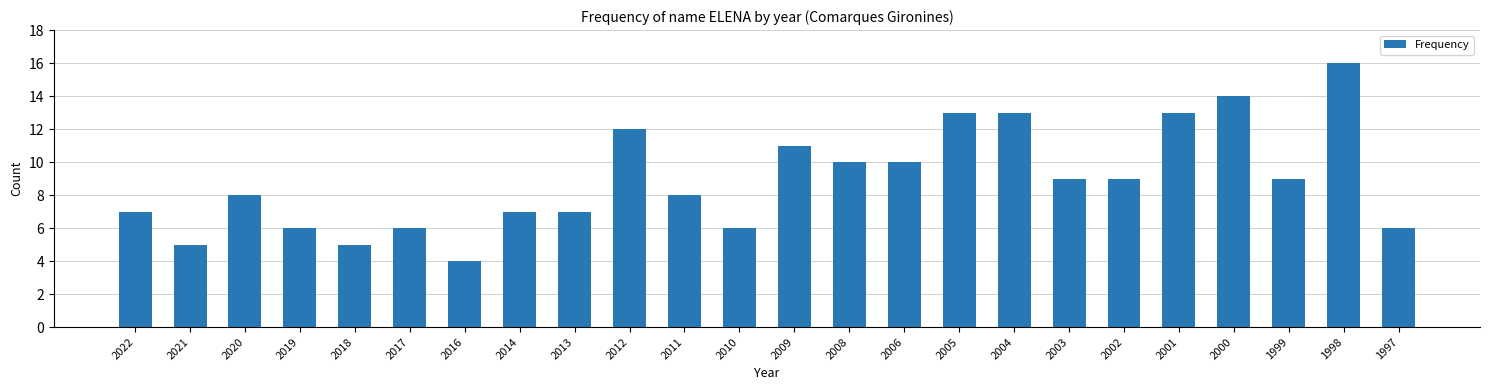

What is the value of the 21st bar from the left?

14